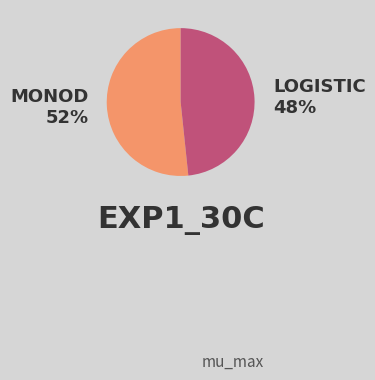

How many slices are in this pie chart?

2